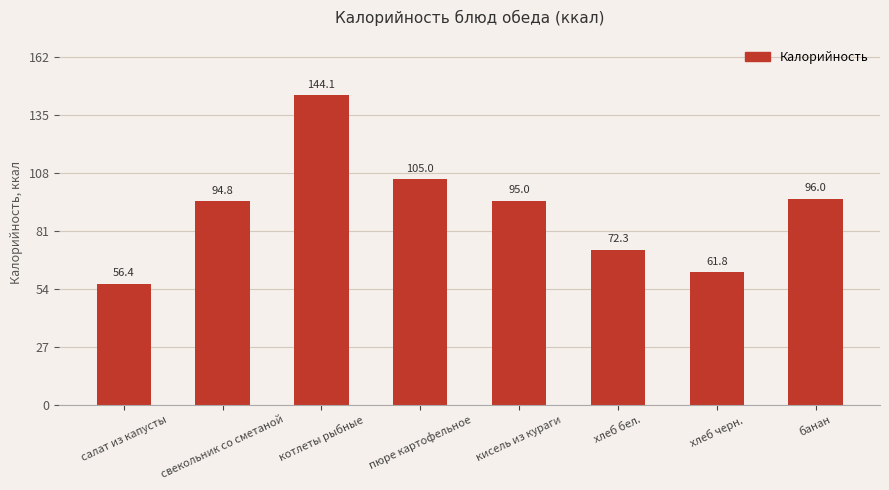

List the labels in order of value, smallest first.

салат из капусты, хлеб черн., хлеб бел., свекольник со сметаной, кисель из кураги, банан, пюре картофельное, котлеты рыбные